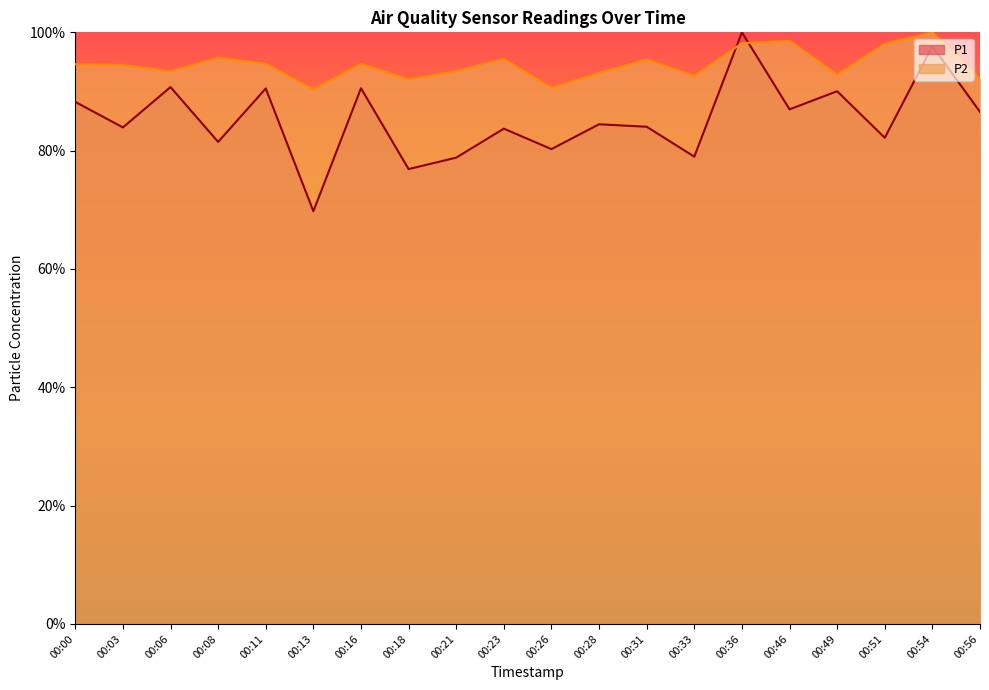

Which series has the widest spread of values?

P1